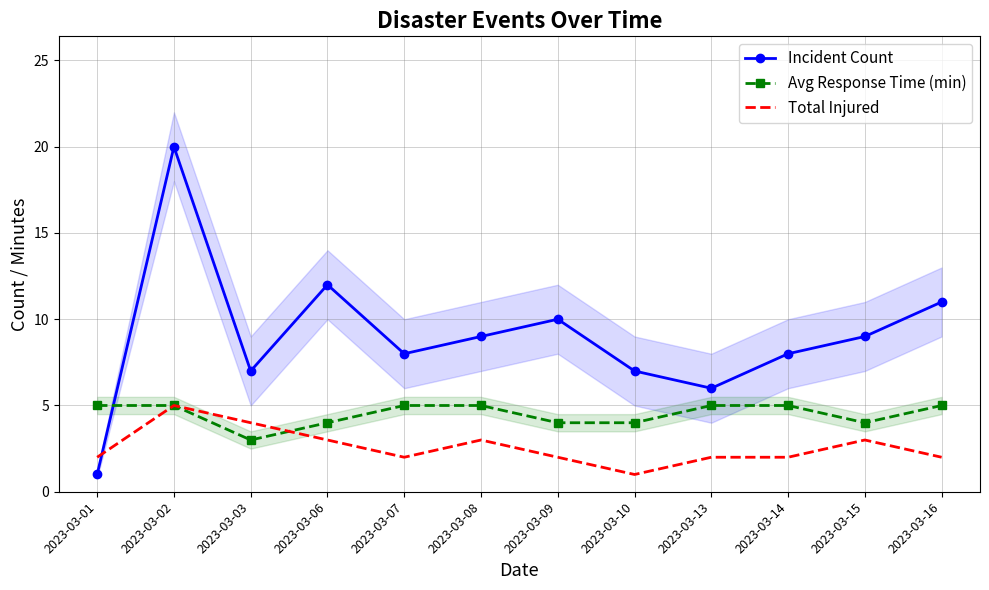

After their last crossing, which series has the higher values: Incident Count or Total Injured?

Incident Count